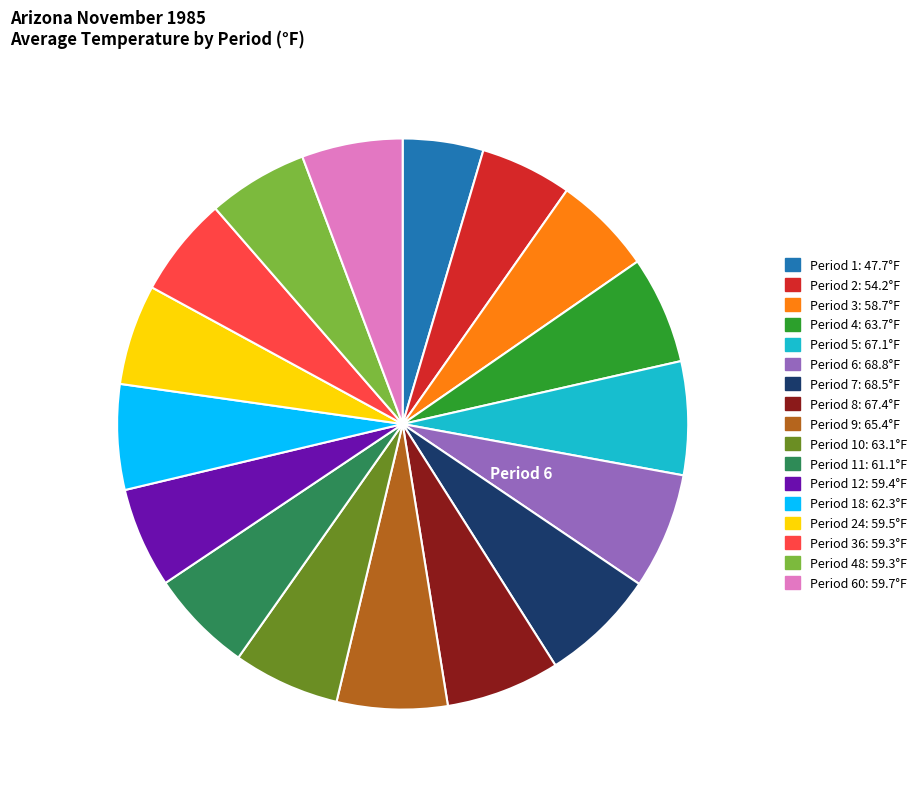

Is there a majority slice in this chart?

No